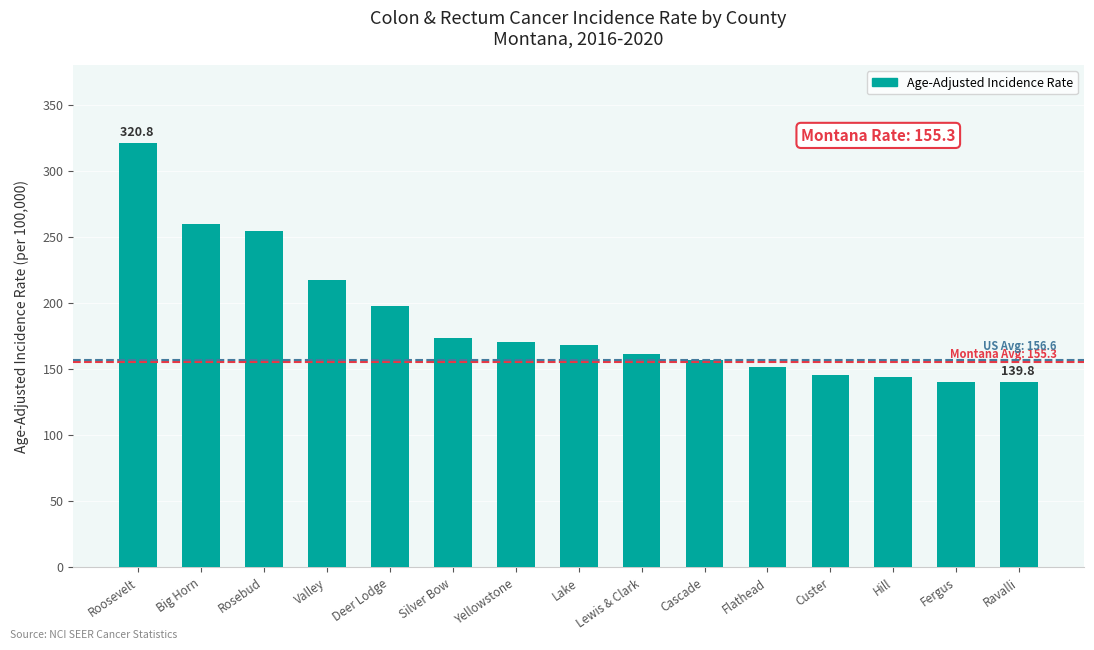

The chart shows a value of 91.9 at Ravalli. True or false?

False